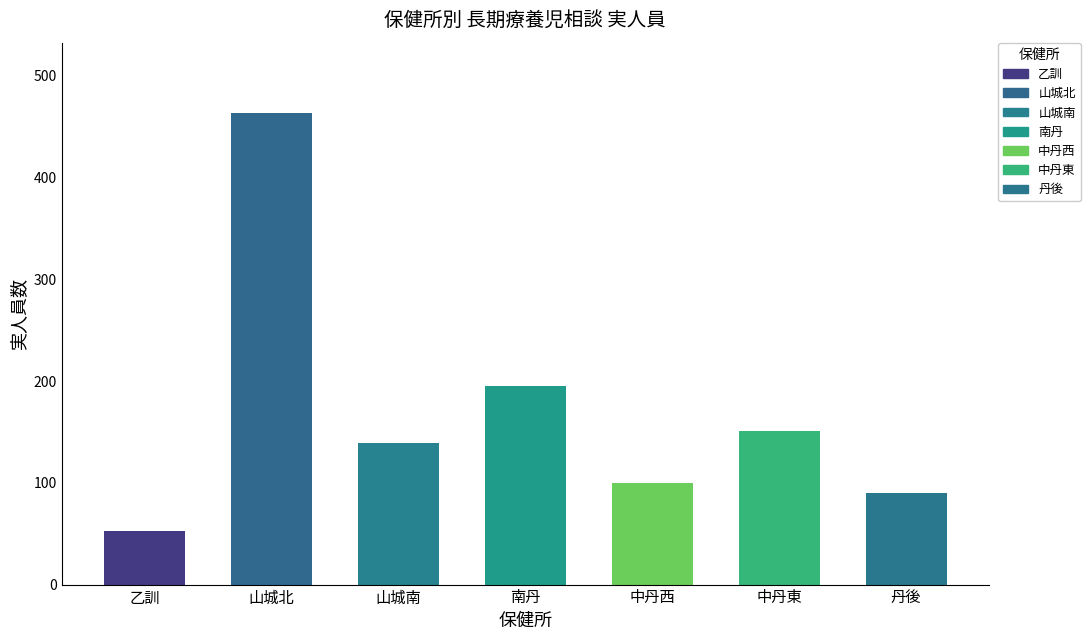

List the labels in order of value, smallest first.

乙訓, 丹後, 中丹西, 山城南, 中丹東, 南丹, 山城北